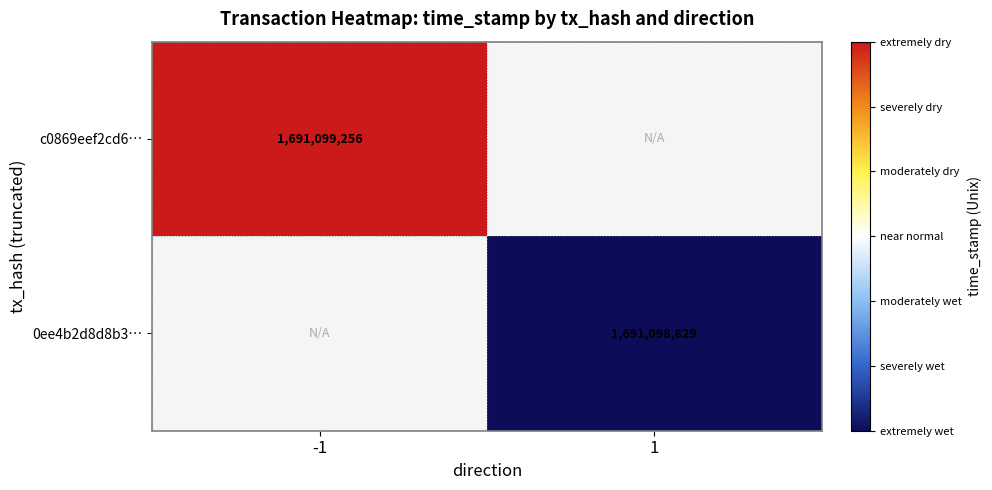

How many categories are shown in the chart?

2